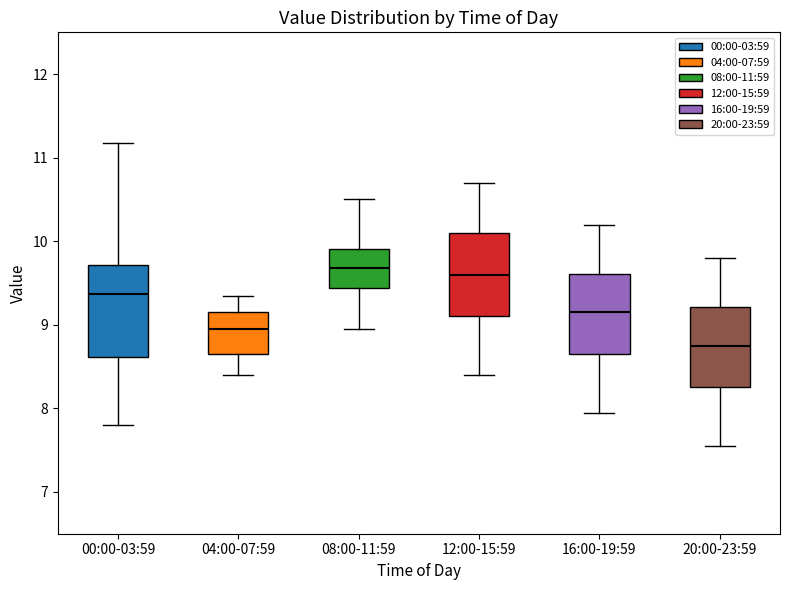

Reading left to right, transcribe this box plot: for each box, give where its median line is, the range the box spans, and where its two whiskers end, as read against the y-axis. The values are not printed on the chart, so give them approximately, as read against the axis.

00:00-03:59: median 9.4, box 8.6 to 9.7, whiskers 7.8 to 11.2
04:00-07:59: median 9.0, box 8.7 to 9.2, whiskers 8.4 to 9.4
08:00-11:59: median 9.7, box 9.4 to 9.9, whiskers 9.0 to 10.5
12:00-15:59: median 9.6, box 9.1 to 10.1, whiskers 8.4 to 10.7
16:00-19:59: median 9.2, box 8.7 to 9.6, whiskers 8.0 to 10.2
20:00-23:59: median 8.8, box 8.3 to 9.2, whiskers 7.6 to 9.8